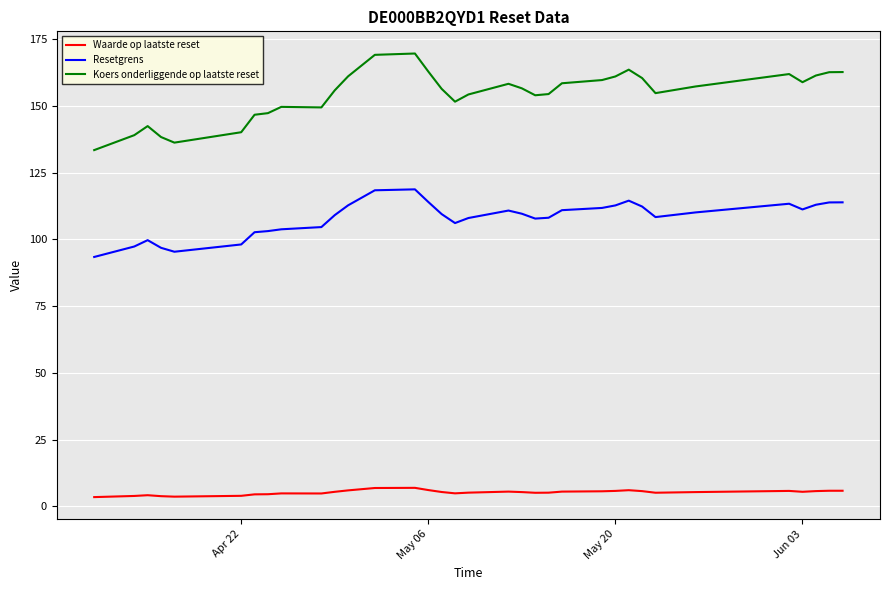

What is the difference between the maximum and minimum values in the Koers onderliggende op laatste reset series?

36.2